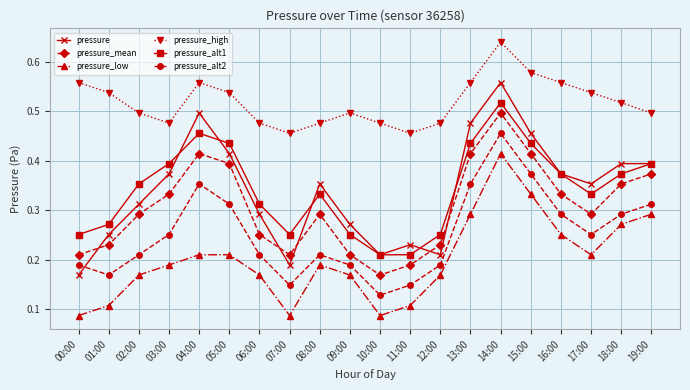

Which category has the highest value in the pressure_high series?

14:00